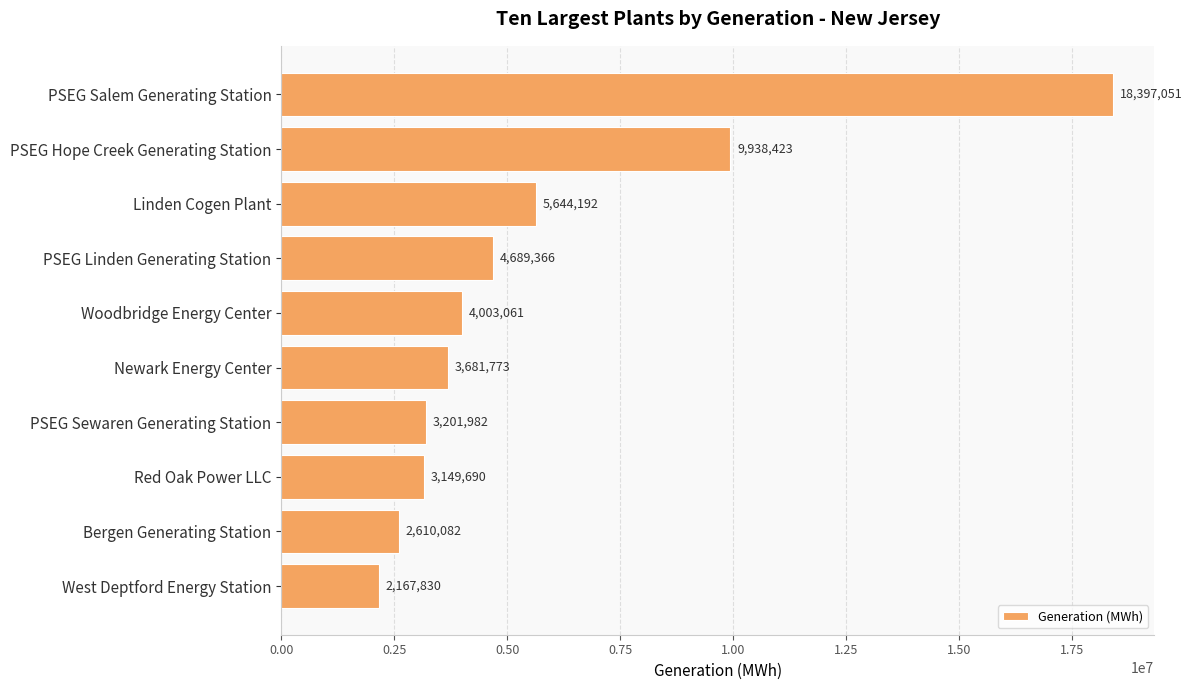

Rank the categories by value from lowest to highest.

West Deptford Energy Station, Bergen Generating Station, Red Oak Power LLC, PSEG Sewaren Generating Station, Newark Energy Center, Woodbridge Energy Center, PSEG Linden Generating Station, Linden Cogen Plant, PSEG Hope Creek Generating Station, PSEG Salem Generating Station